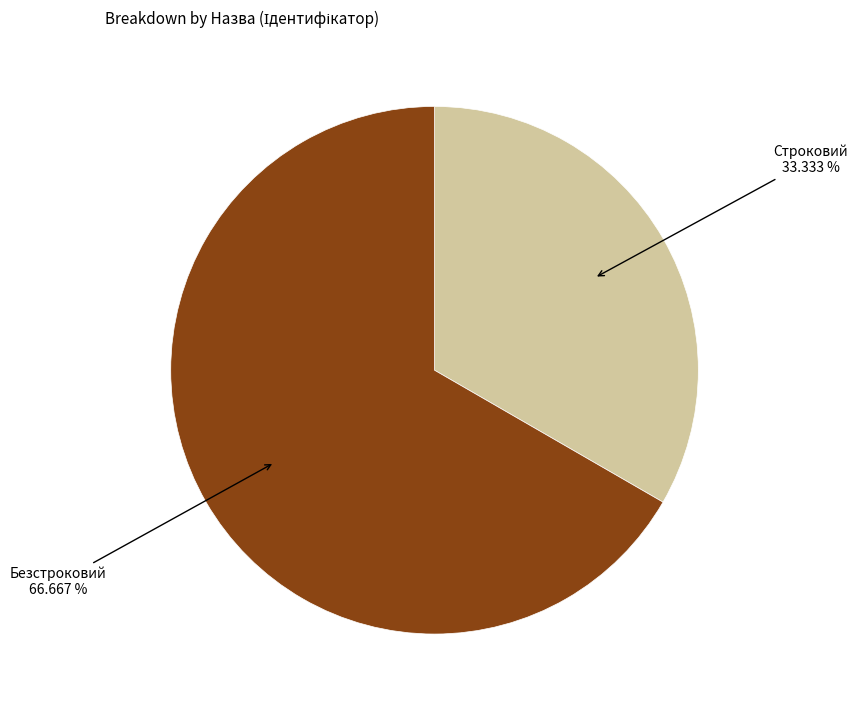

To the nearest percent, what is the combined percentage of Безстроковий and Строковий?

100%